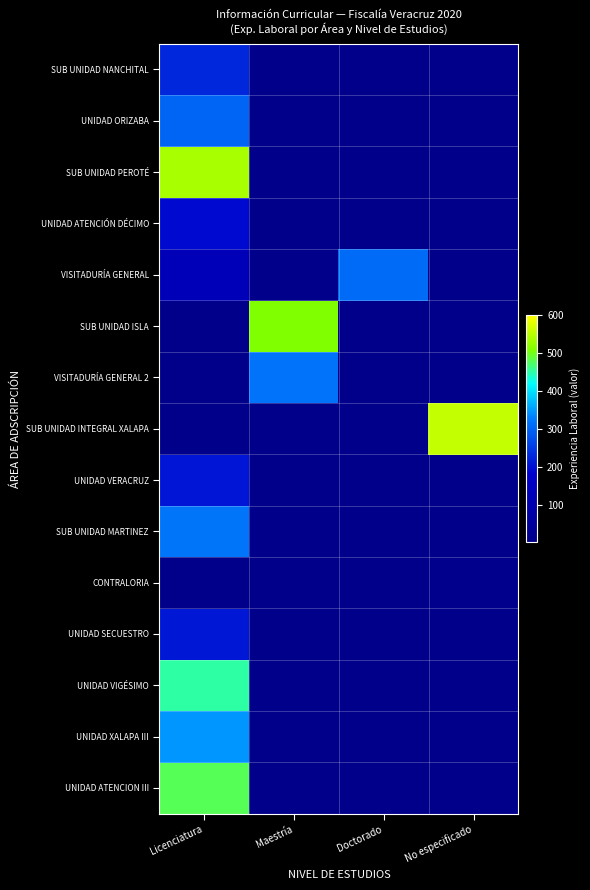

Which series has the largest range (max minus min)?

SUB UNIDAD INTEGRAL XALAPA